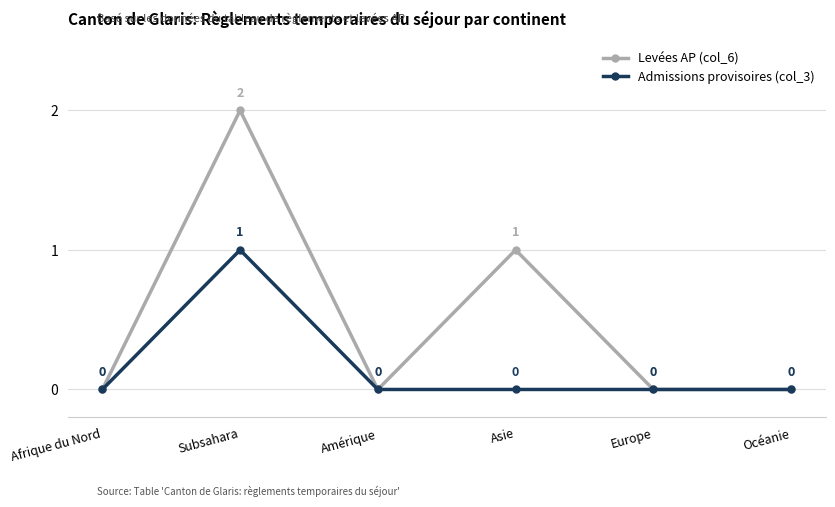

Does the chart display data point markers on the line(s)?

Yes